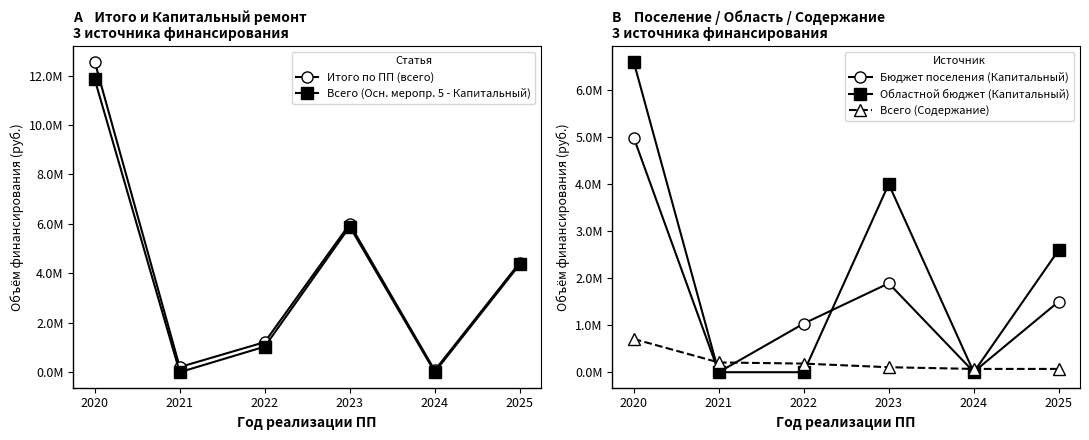

What is the total value across all series at 2020?

36705564.8